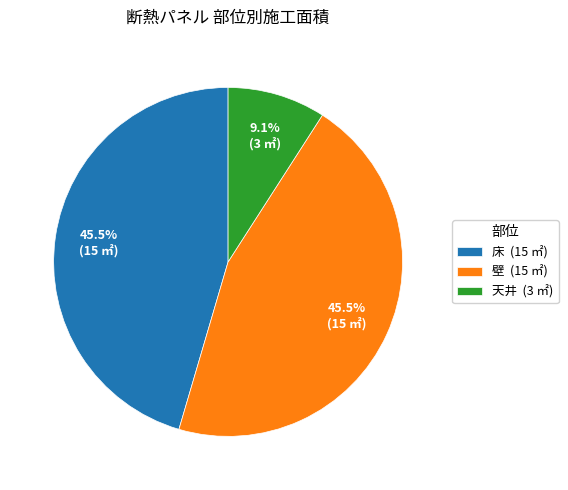

Does any single category account for the majority?

No